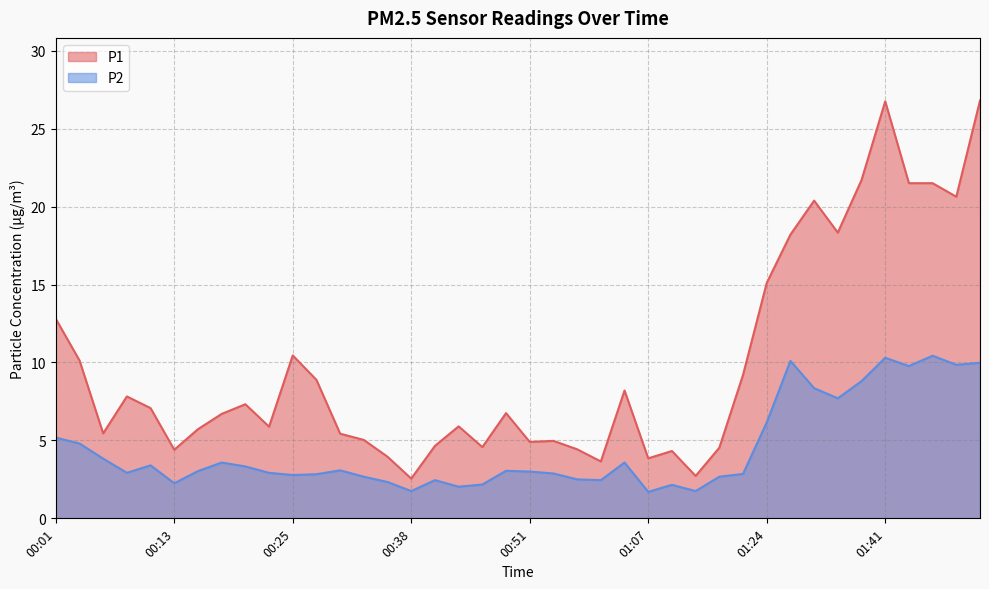

What are all the series names shown in the legend?

P1, P2